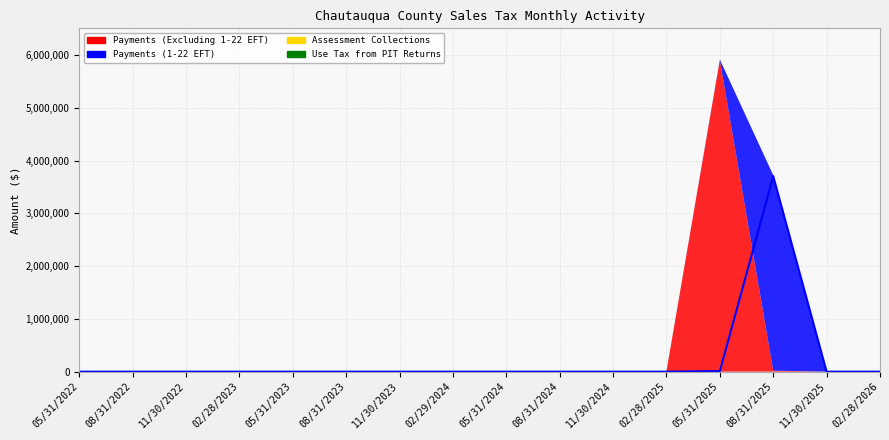

The Payments (Excluding 1-22 EFT) series shows 75.2 at 05/31/2022. True or false?

True